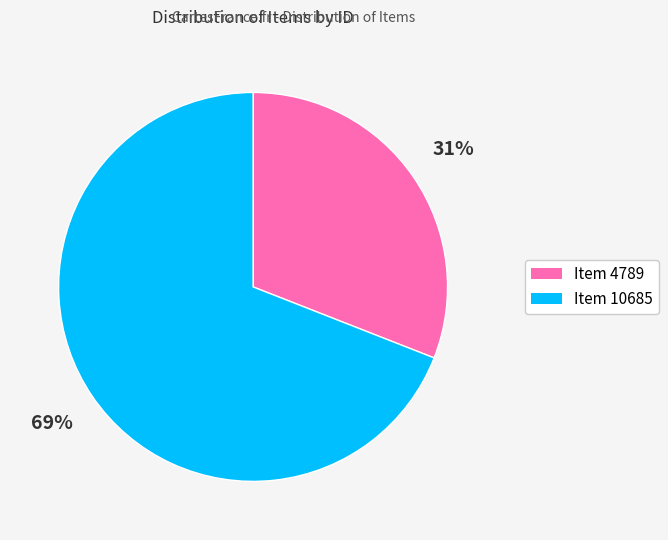

To the nearest percent, what percentage of the pie is Item 10685?

69%